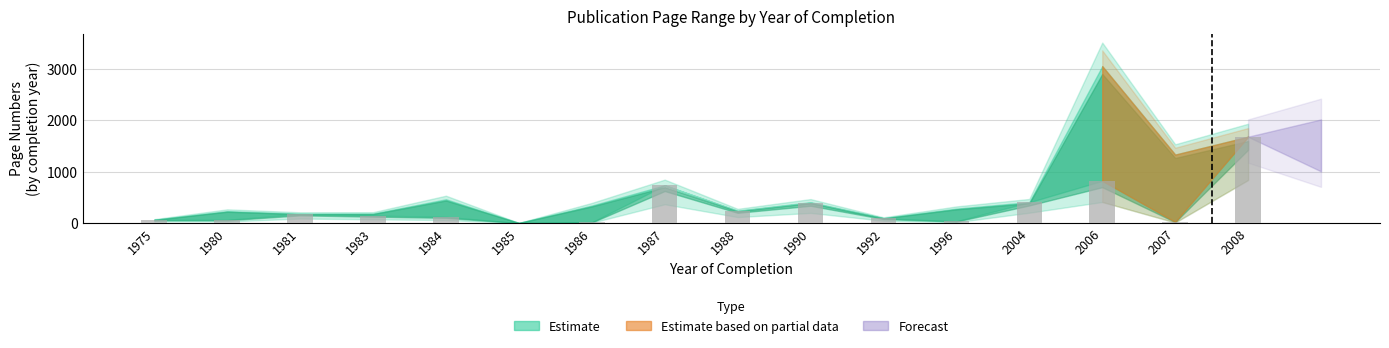

Count the number of categories in the chart.

16